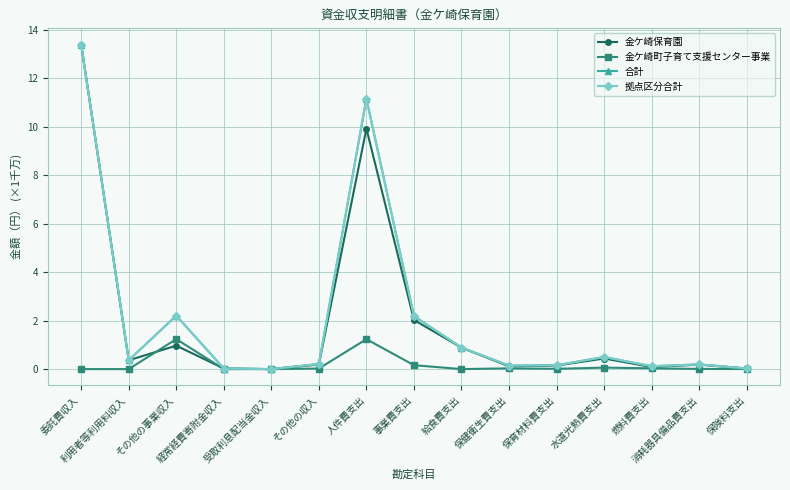

At 事業費支出, list the series in order from smallest to largest.

金ケ崎町子育て支援センター事業, 金ケ崎保育園, 合計, 拠点区分合計